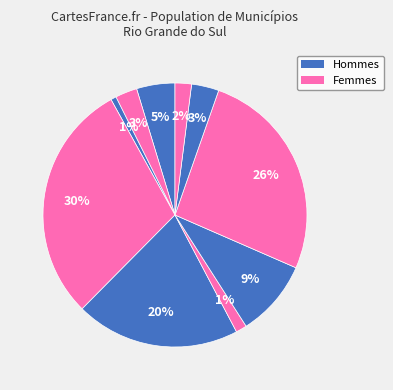

Does any single category account for the majority?

No